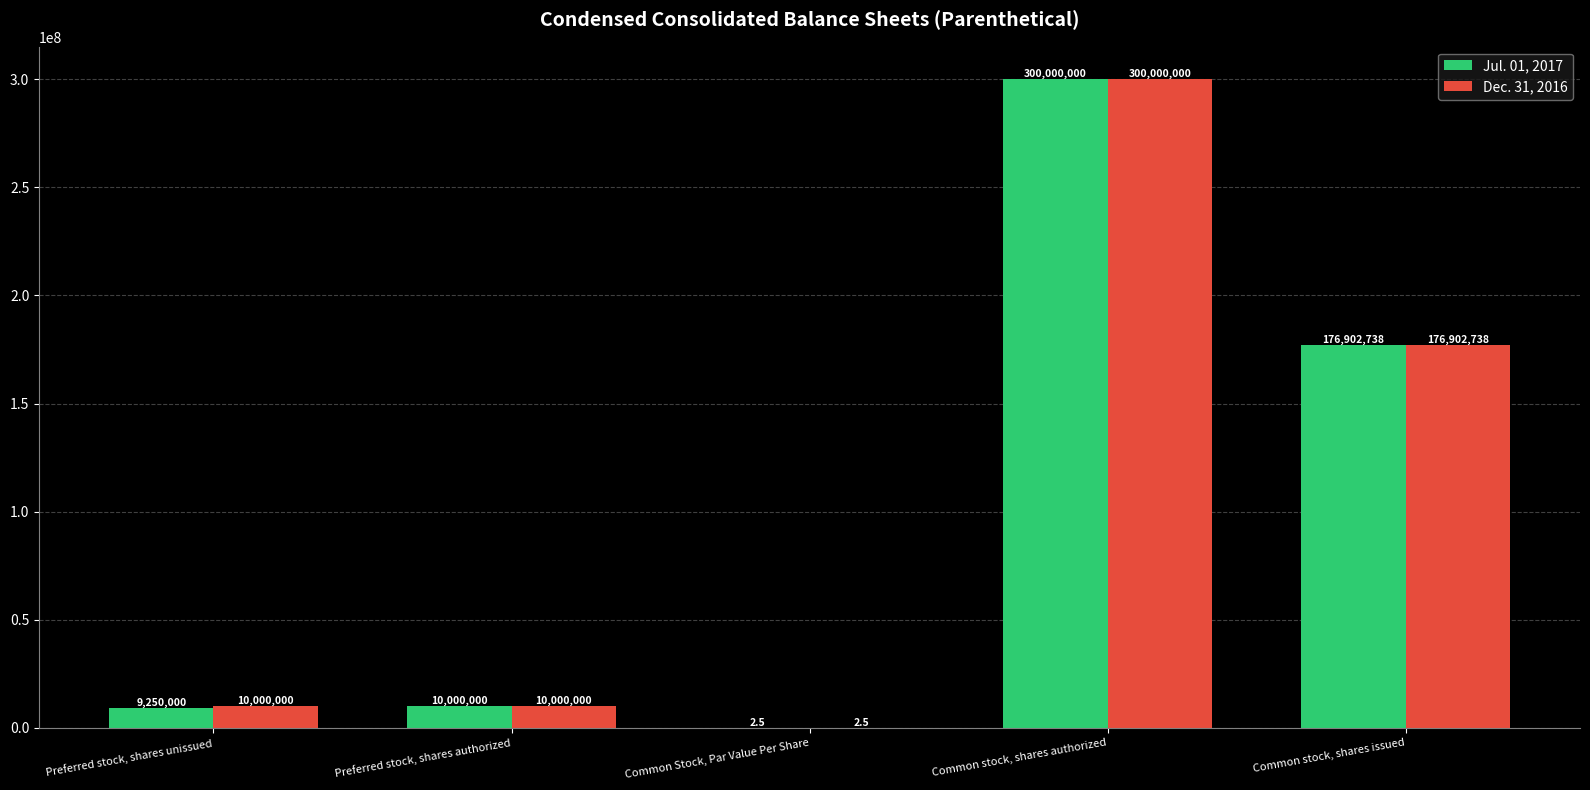

True or false: Jul. 01, 2017 has a value of 10000000.0 at Preferred stock, shares authorized.

True